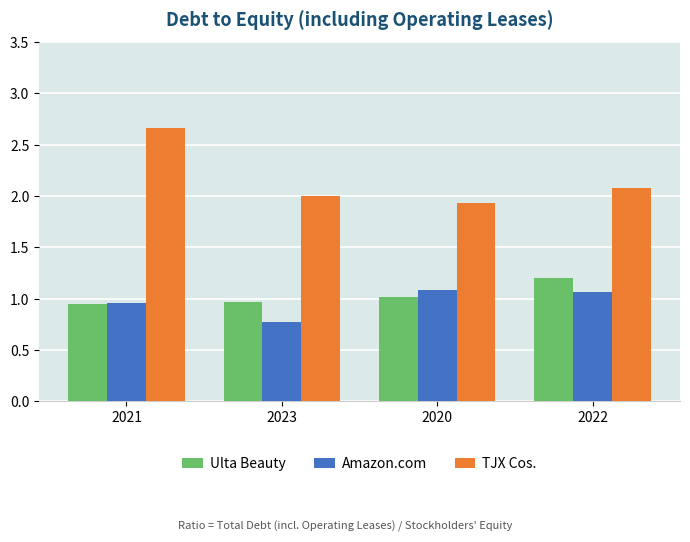

Rank the series at 2020 from highest to lowest value.

TJX Cos., Amazon.com, Ulta Beauty